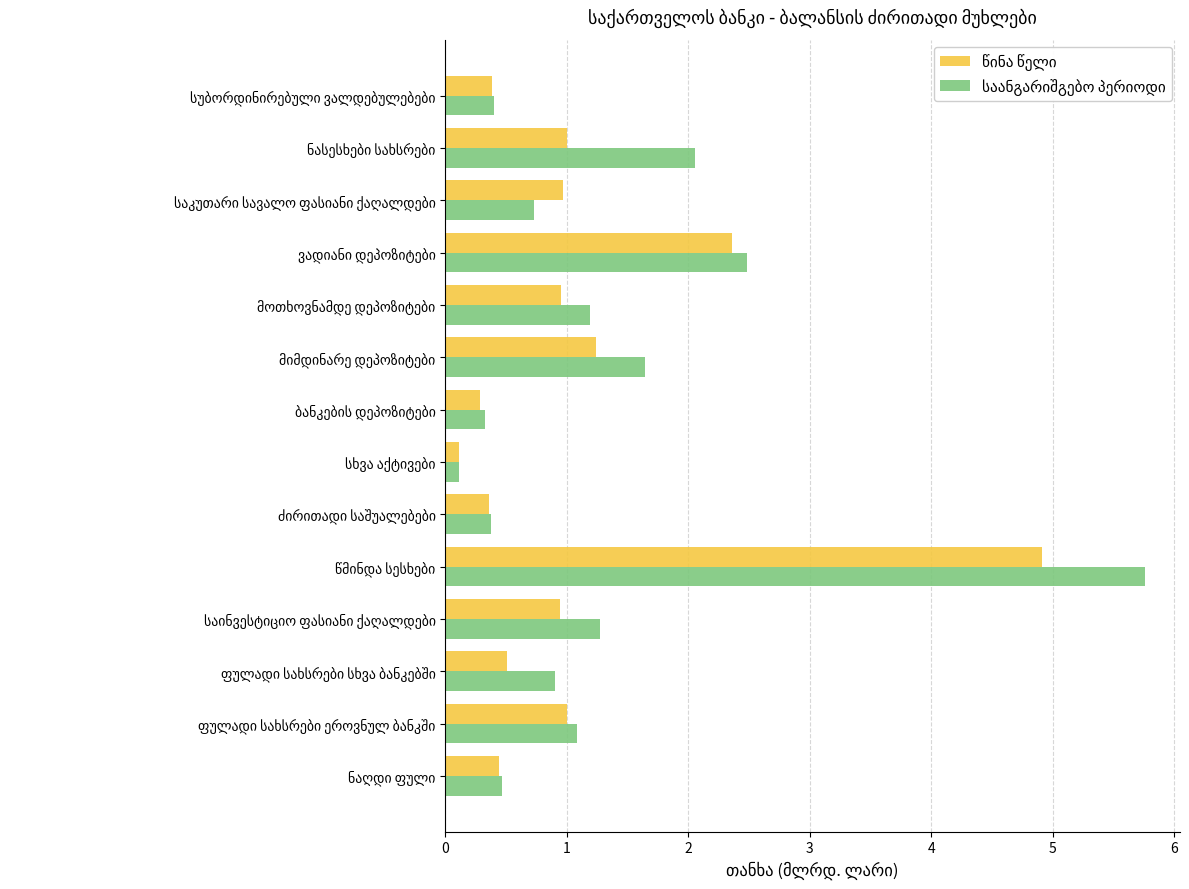

What is the maximum value shown in the chart?

5.8